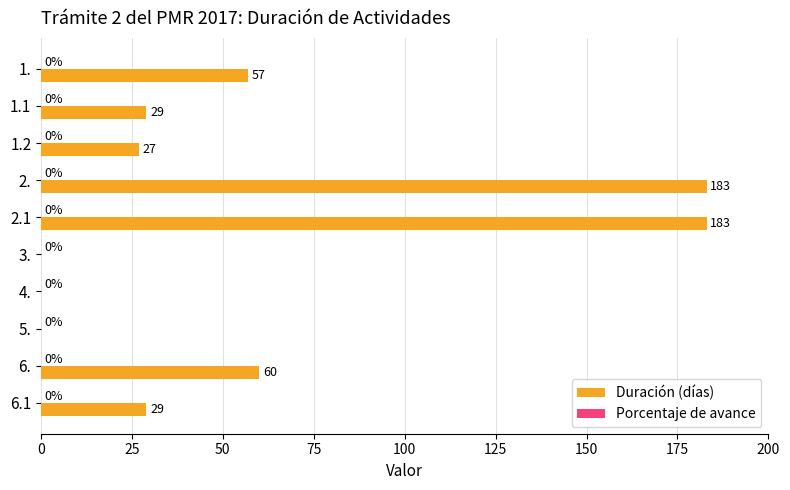

Reading top to bottom, list all the values displayed in this chart.

1.=57	1.1=29	1.2=27	2.=183	2.1=183	3.=0	4.=0	5.=0	6.=60	6.1=29